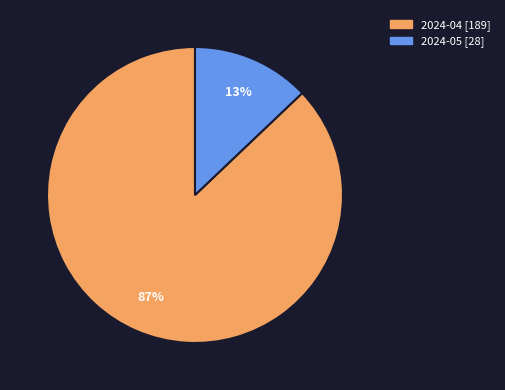

To the nearest percent, what percentage of the pie is 2024-04?

87%